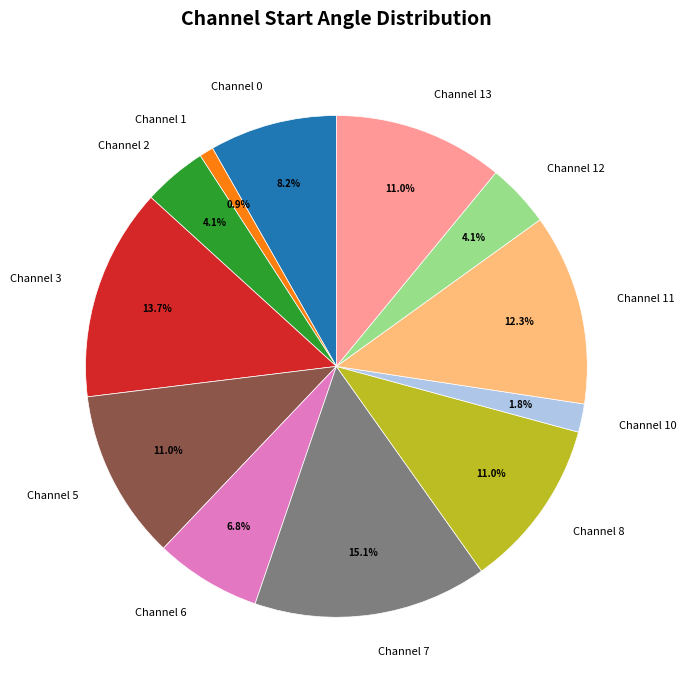

Is there a majority slice in this chart?

No